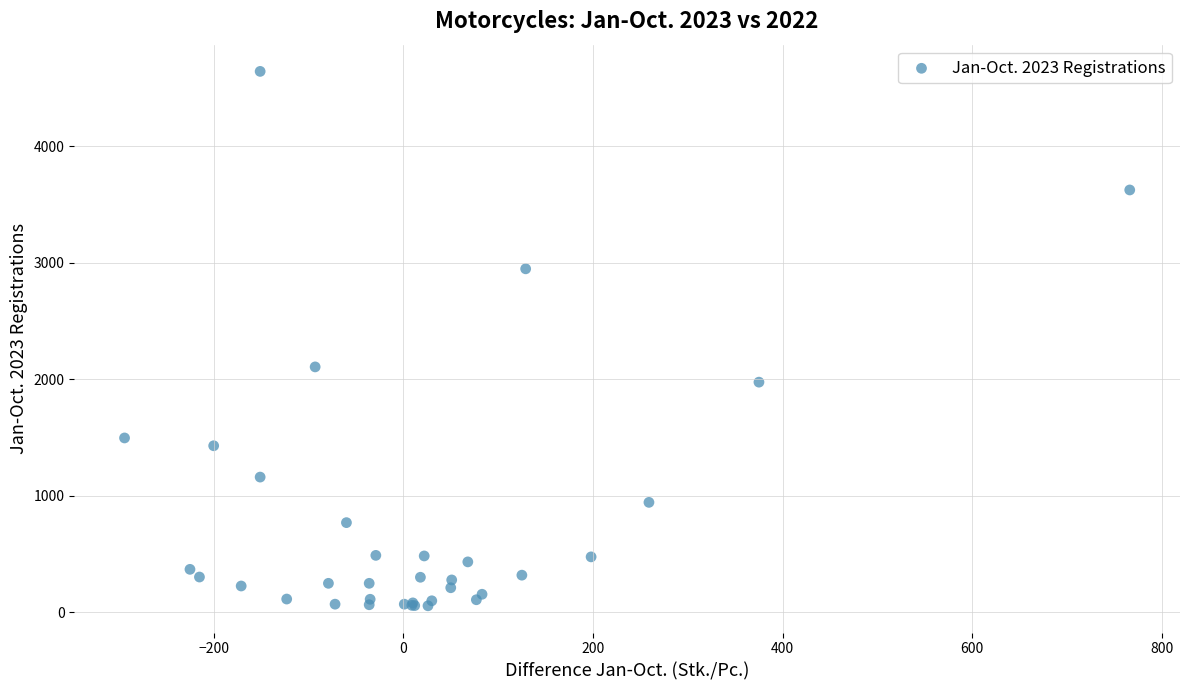

What Y value in the scatter plot is closest to 2348?

2105